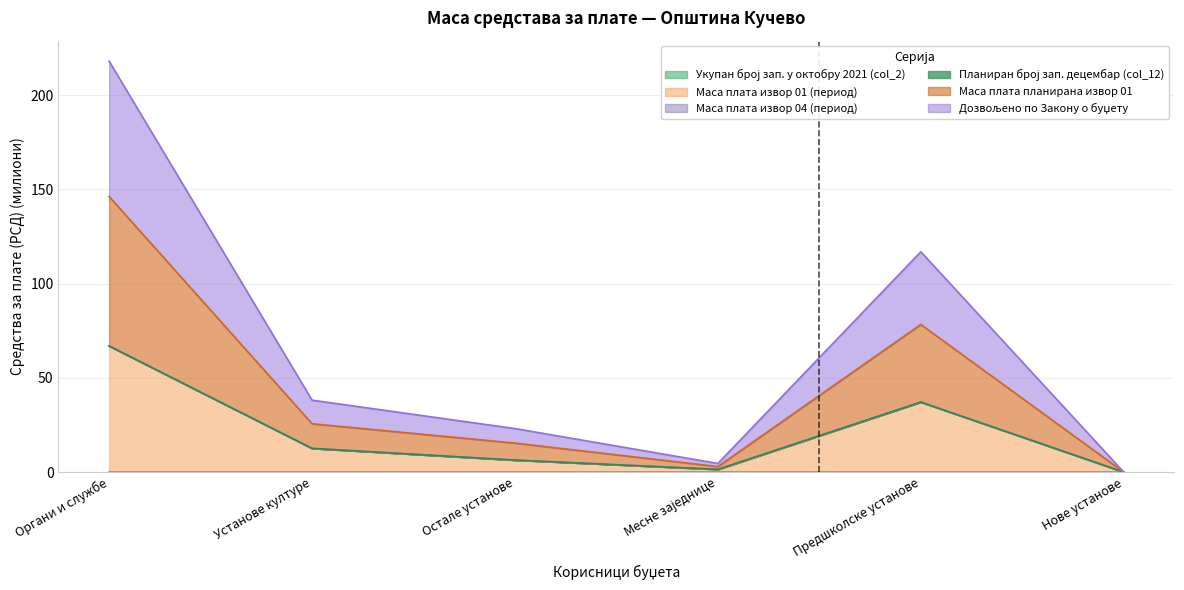

In Маса плата планирана извор 01, how many points are higher than both neighbors (excluding endpoints)?

1